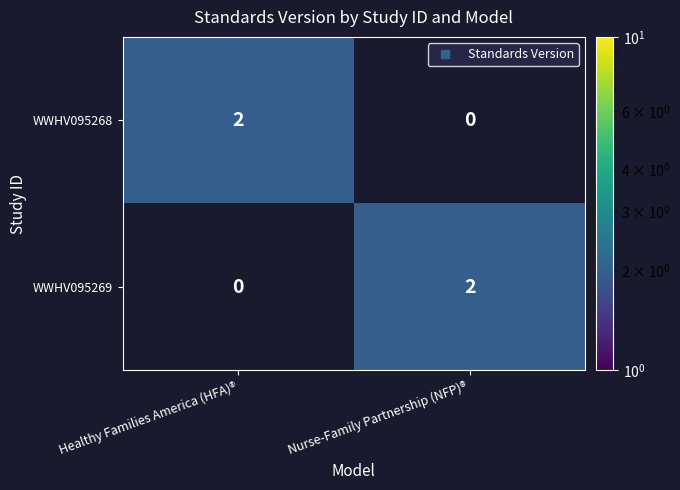

Is the value of WWHV095268 at Healthy Families America (HFA)® greater than the value of WWHV095269 at Healthy Families America (HFA)®?

Yes